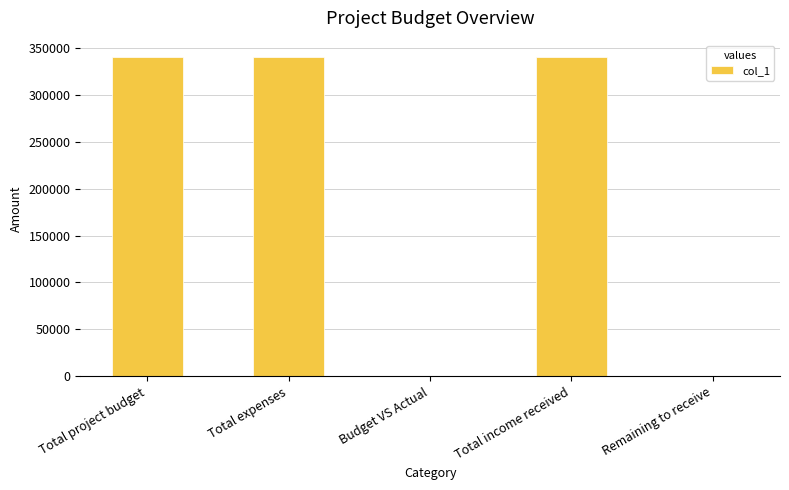

What is the sum of the values at Total income received and Total expenses?

681999.2